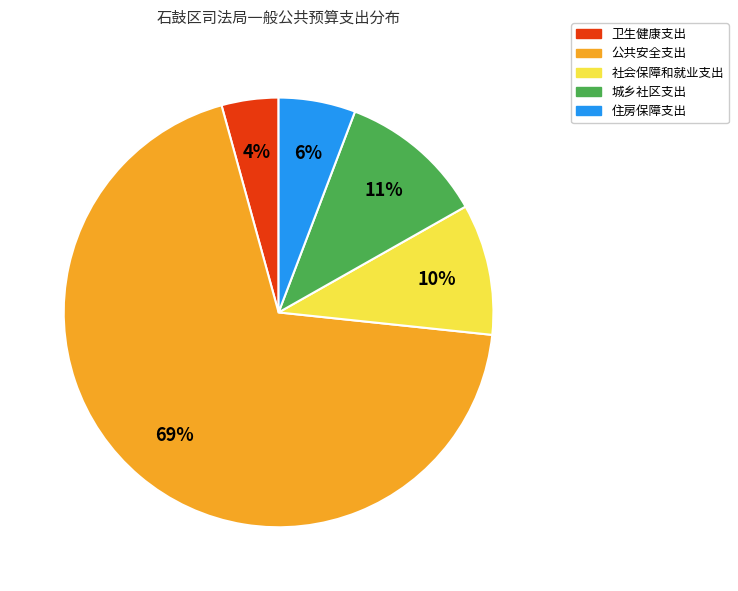

What is the smallest slice in the pie chart?

卫生健康支出